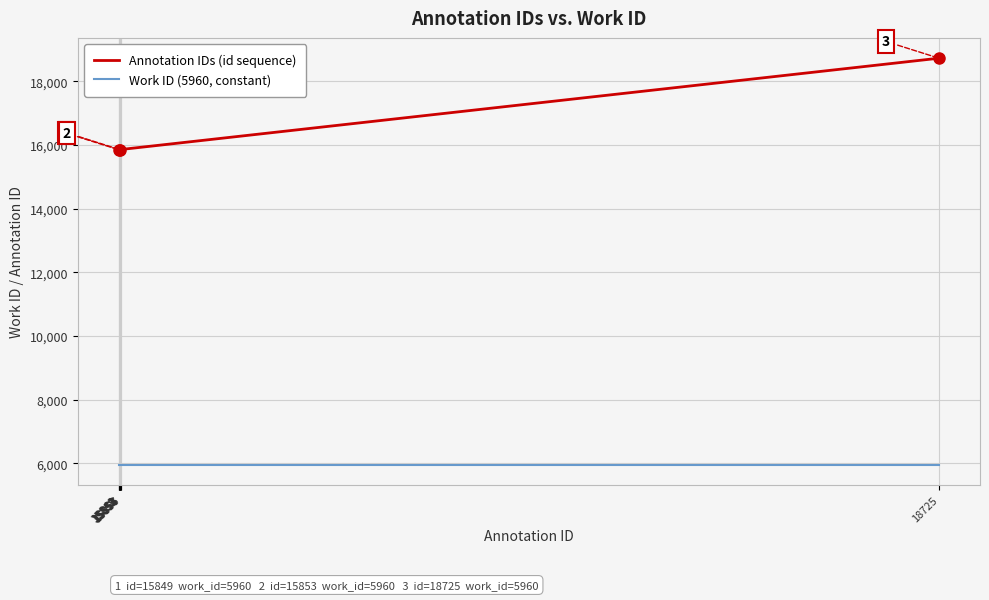

True or false: Work ID (5960, constant) and Annotation IDs (id sequence) cross at least once.

False